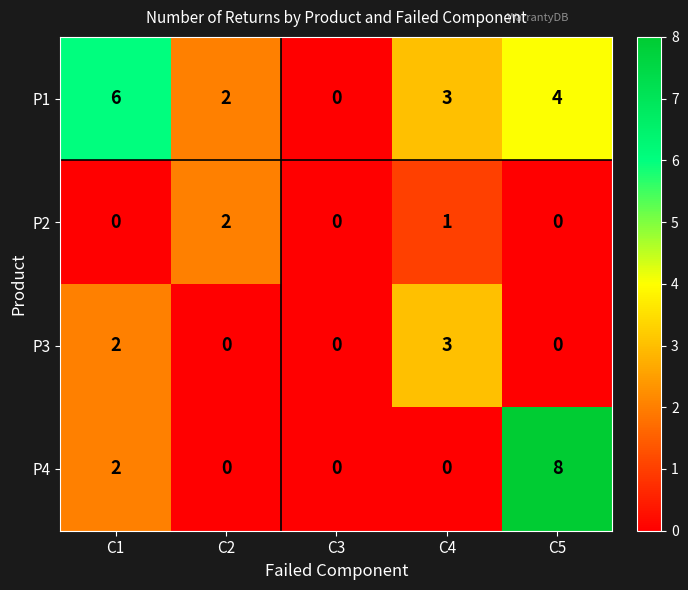

List the labels in order of P1 value, largest first.

C1, C5, C4, C2, C3